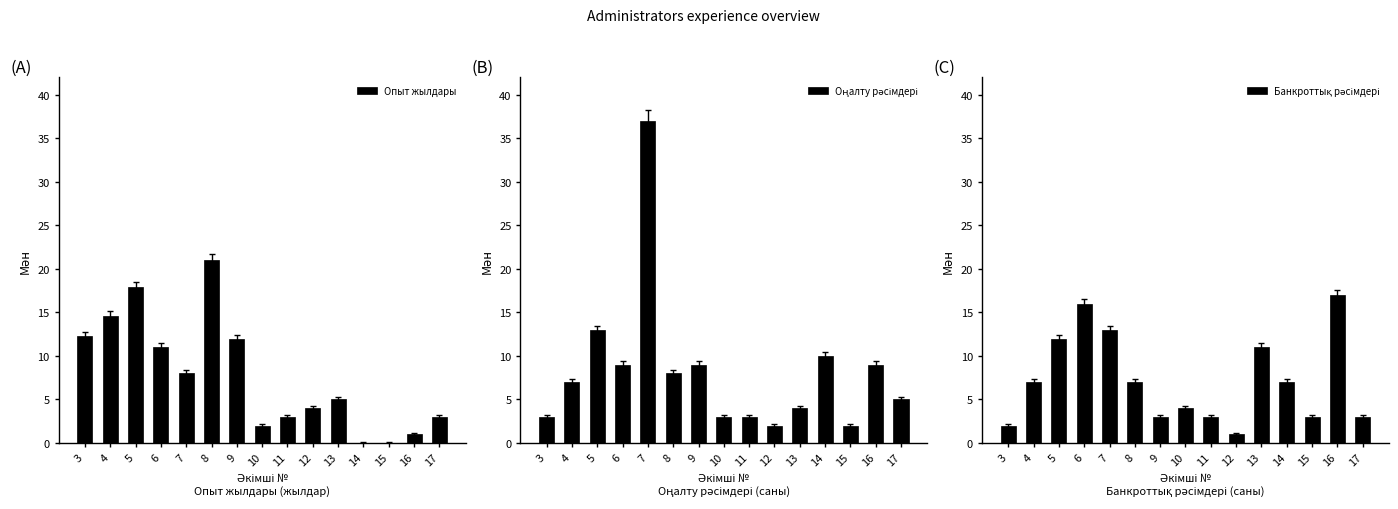

How many data points in Банкроттық рәсімдері are less than 7?

7